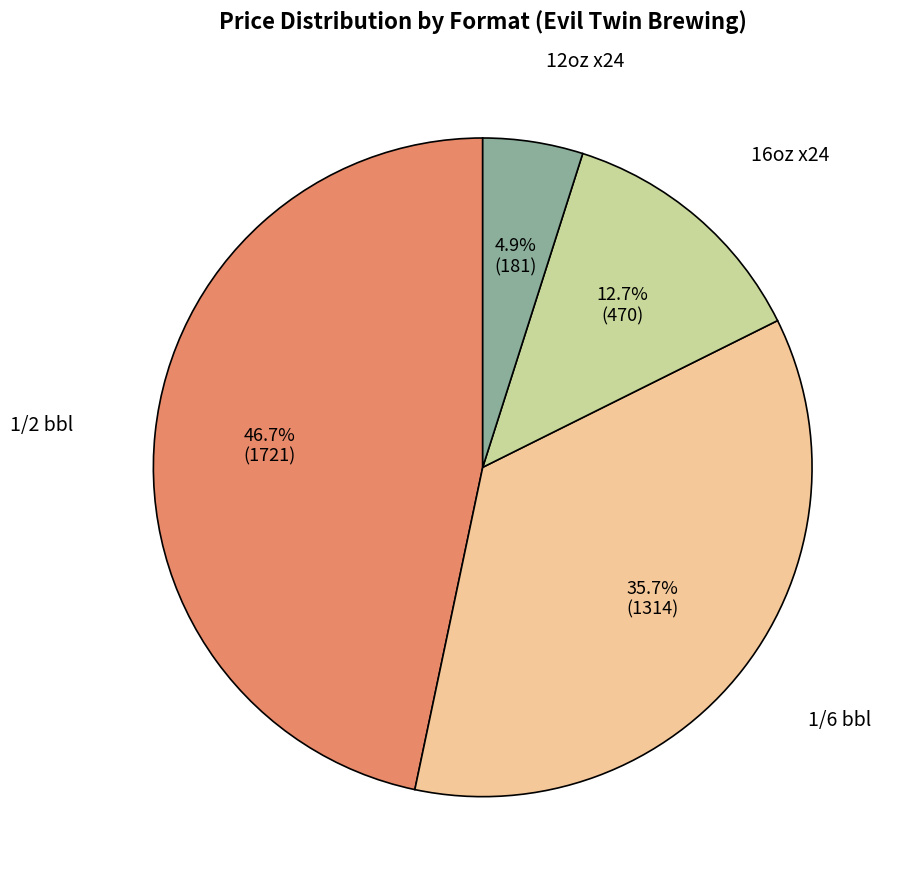

Is there any slice that represents more than half of the pie?

No